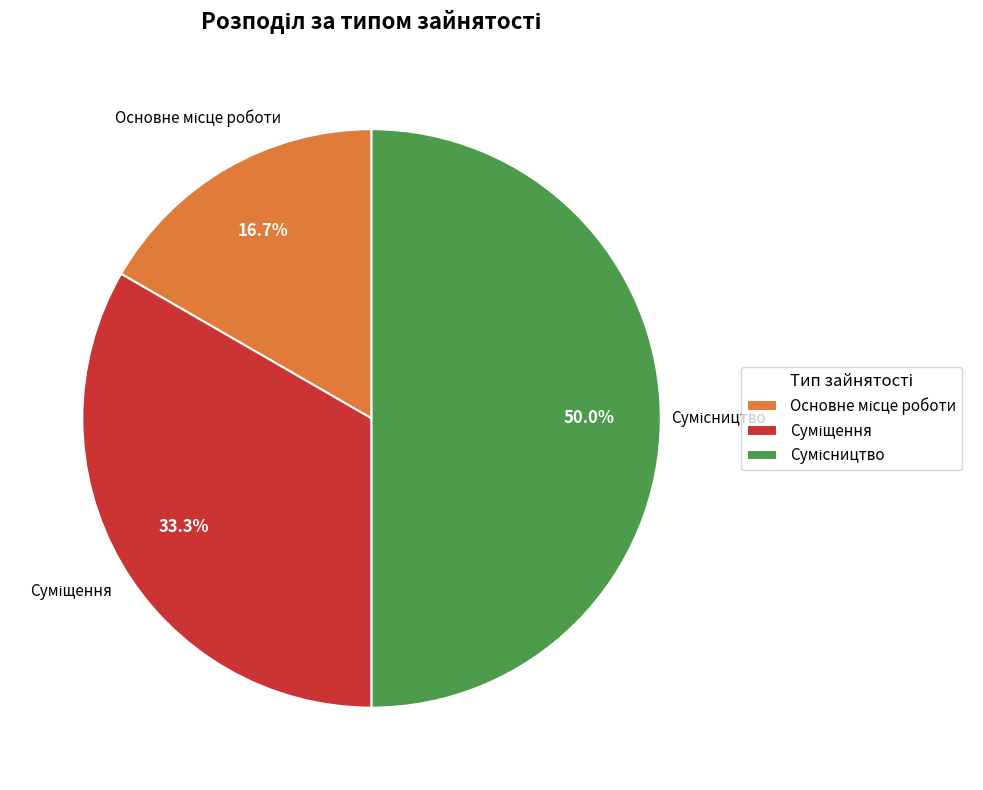

Which category has the biggest portion of the pie?

Сумісництво